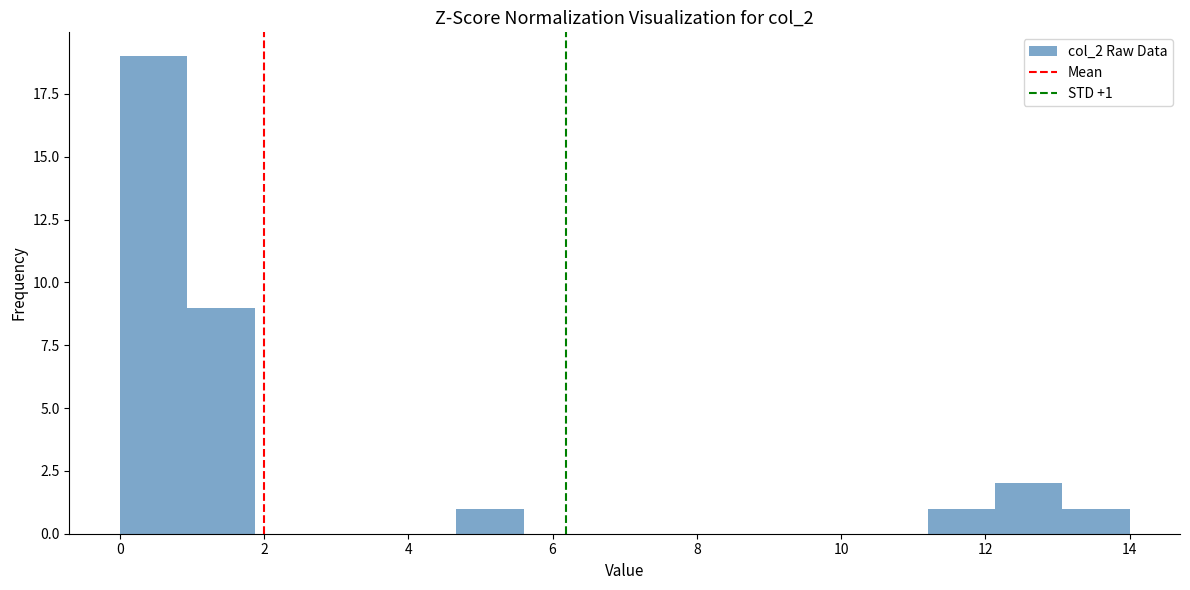

Which range on the x-axis has the tallest bar?

0.0 to 1.0